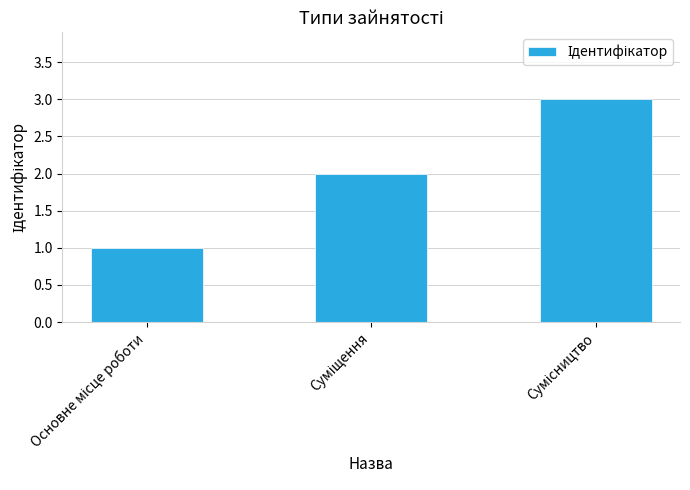

What is the sum of all values?

6